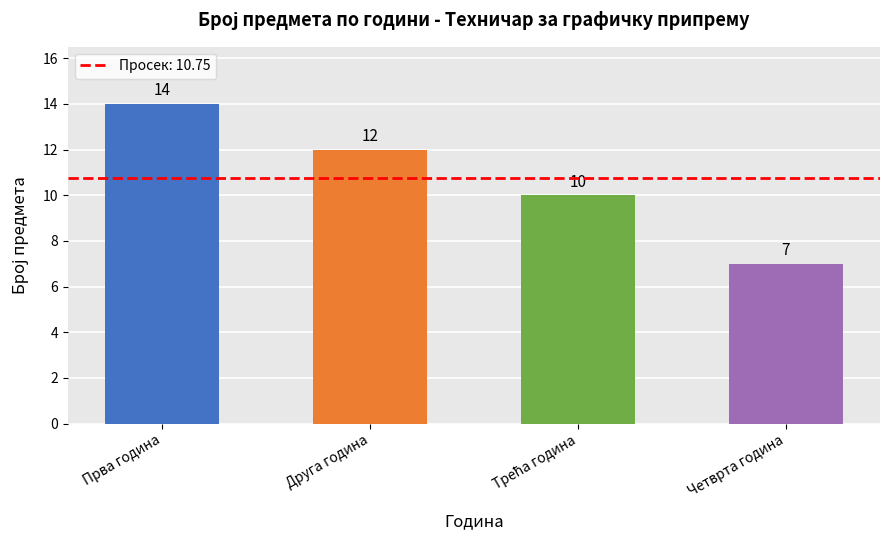

Between Друга година and Прва година, which is larger?

Прва година